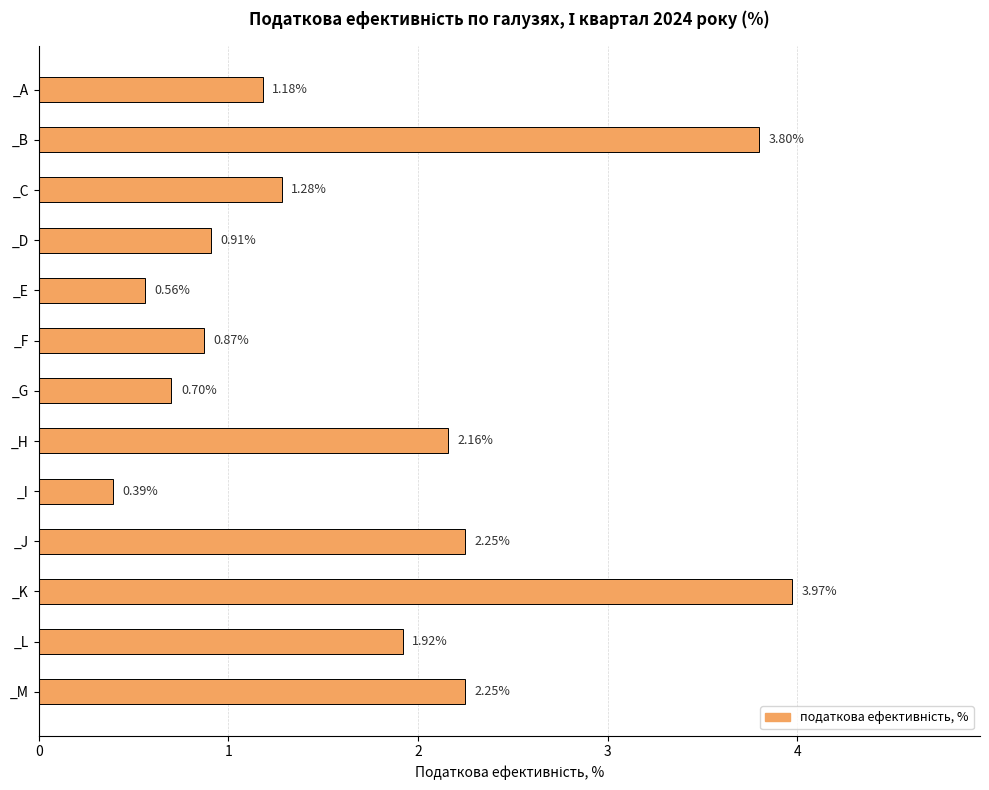

What is the average value?

1.7